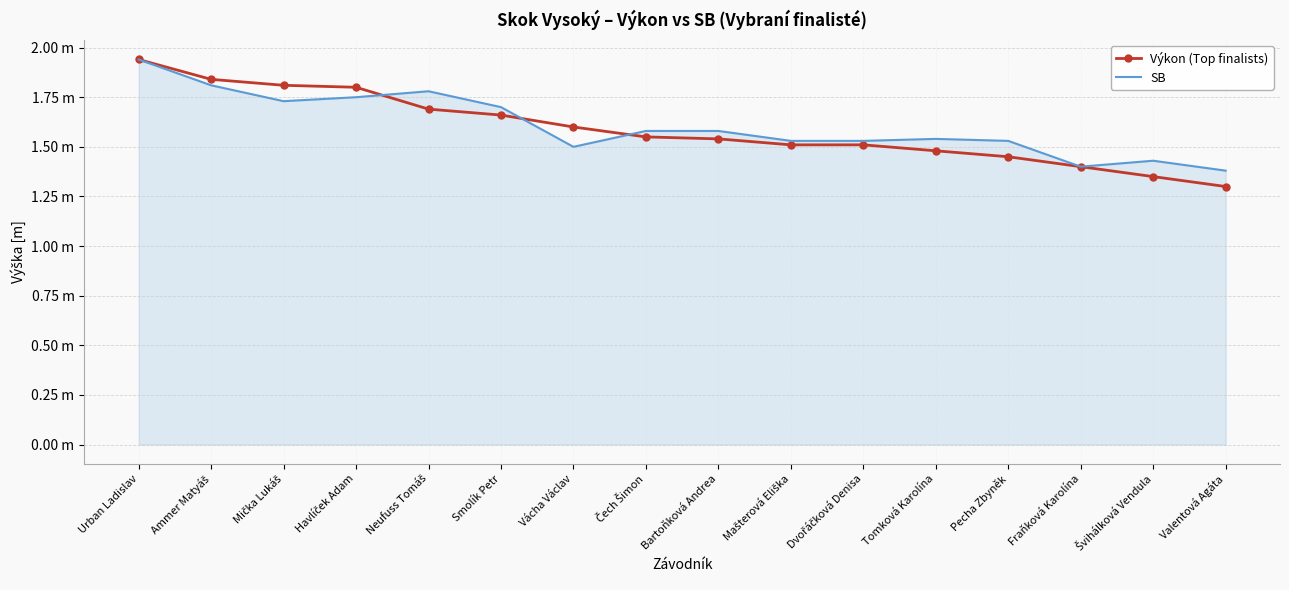

At which category is the sum across all series the highest?

Urban Ladislav